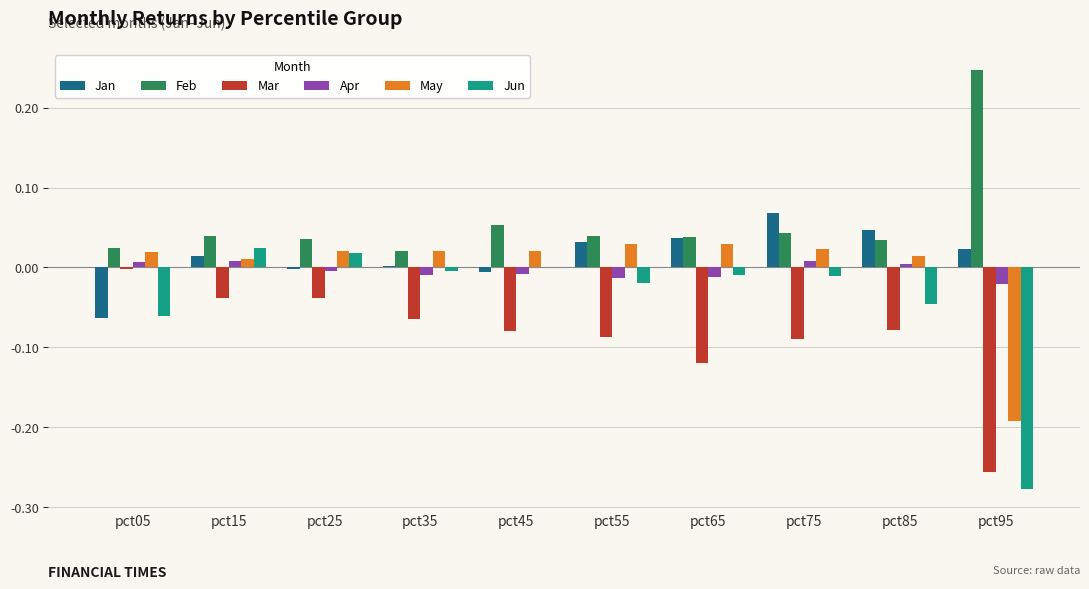

Is it true that Feb equals 0.1 at pct15?

False